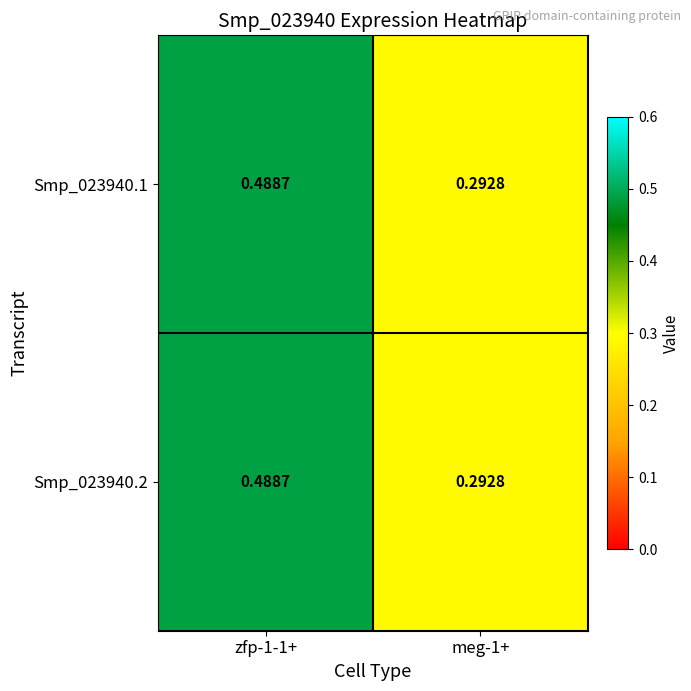

Is the value of Smp_023940.1 at meg-1+ greater than the value of Smp_023940.2 at zfp-1-1+?

No